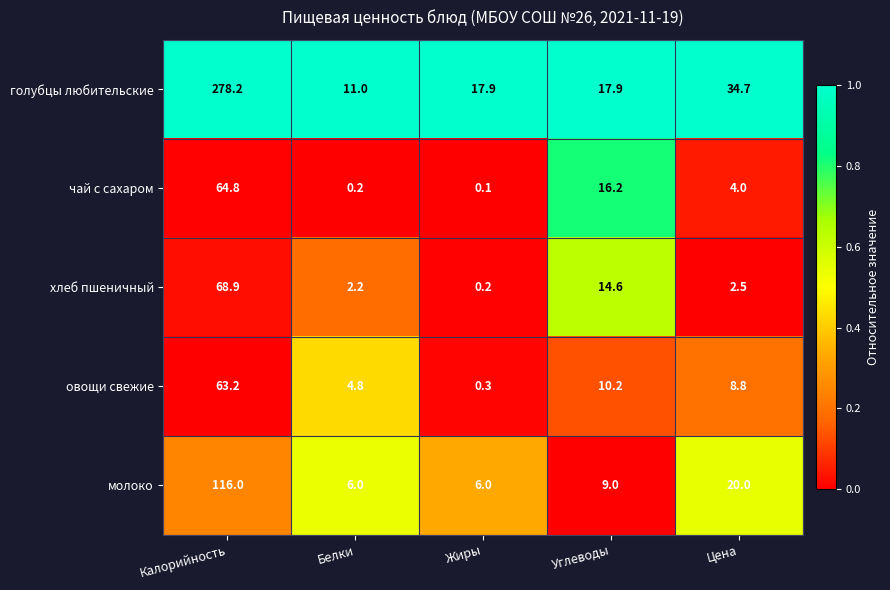

At which category does the chart reach its minimum across all series?

Жиры